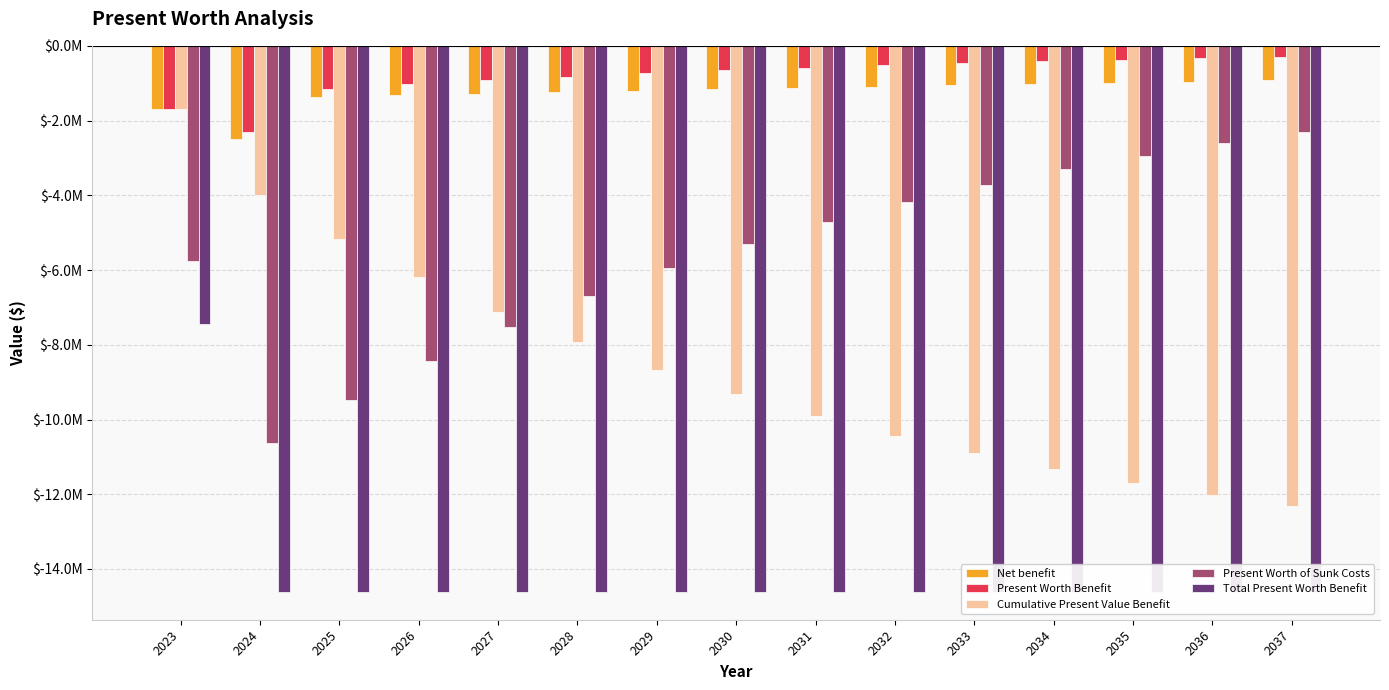

What is the maximum value for Net benefit?

-927238.6